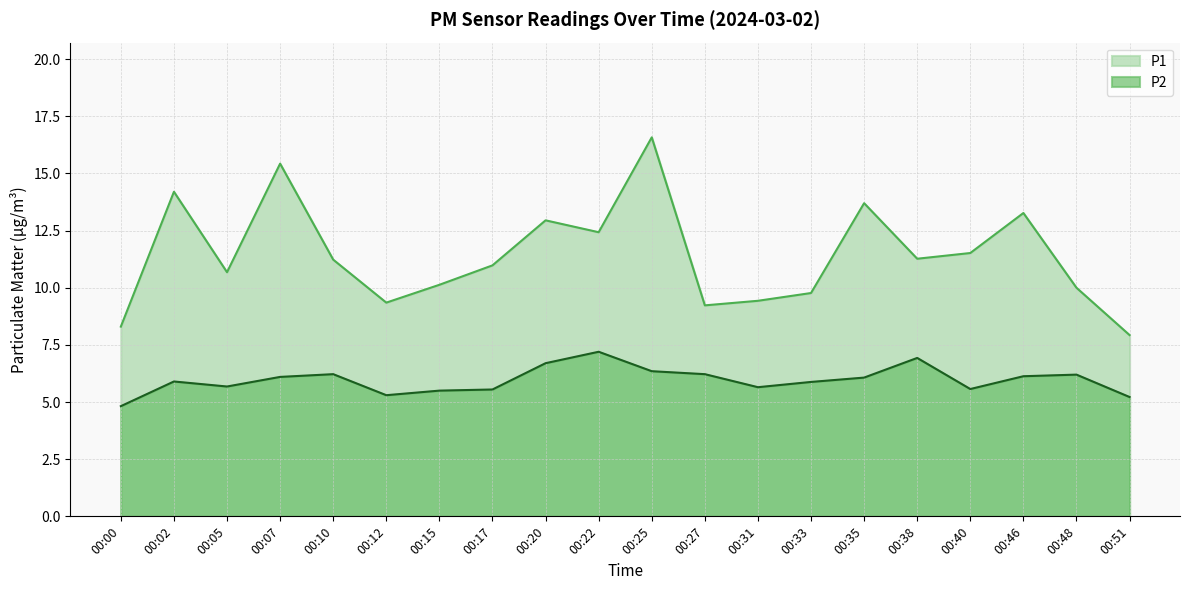

Reading right to left, what are all the values shown in this chart?

P1: 7.9	10.0	13.3	11.5	11.3	13.7	9.8	9.4	9.2	16.6	12.4	12.9	11.0	10.1	9.3	11.2	15.4	10.7	14.2	8.3
P2: 5.2	6.2	6.1	5.6	6.9	6.1	5.9	5.7	6.2	6.3	7.2	6.7	5.5	5.5	5.3	6.2	6.1	5.7	5.9	4.8